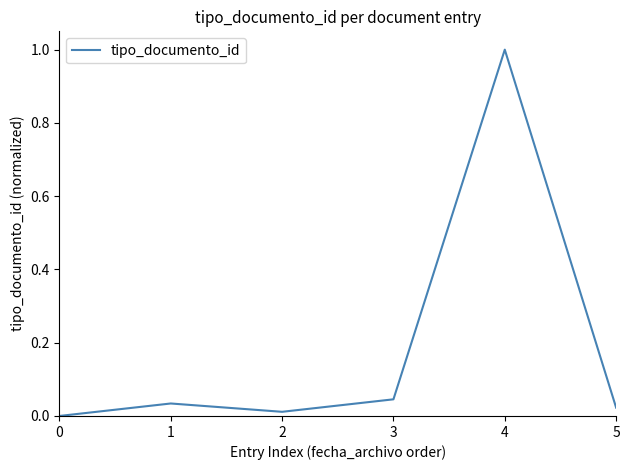

Does the chart have visible grid lines?

No